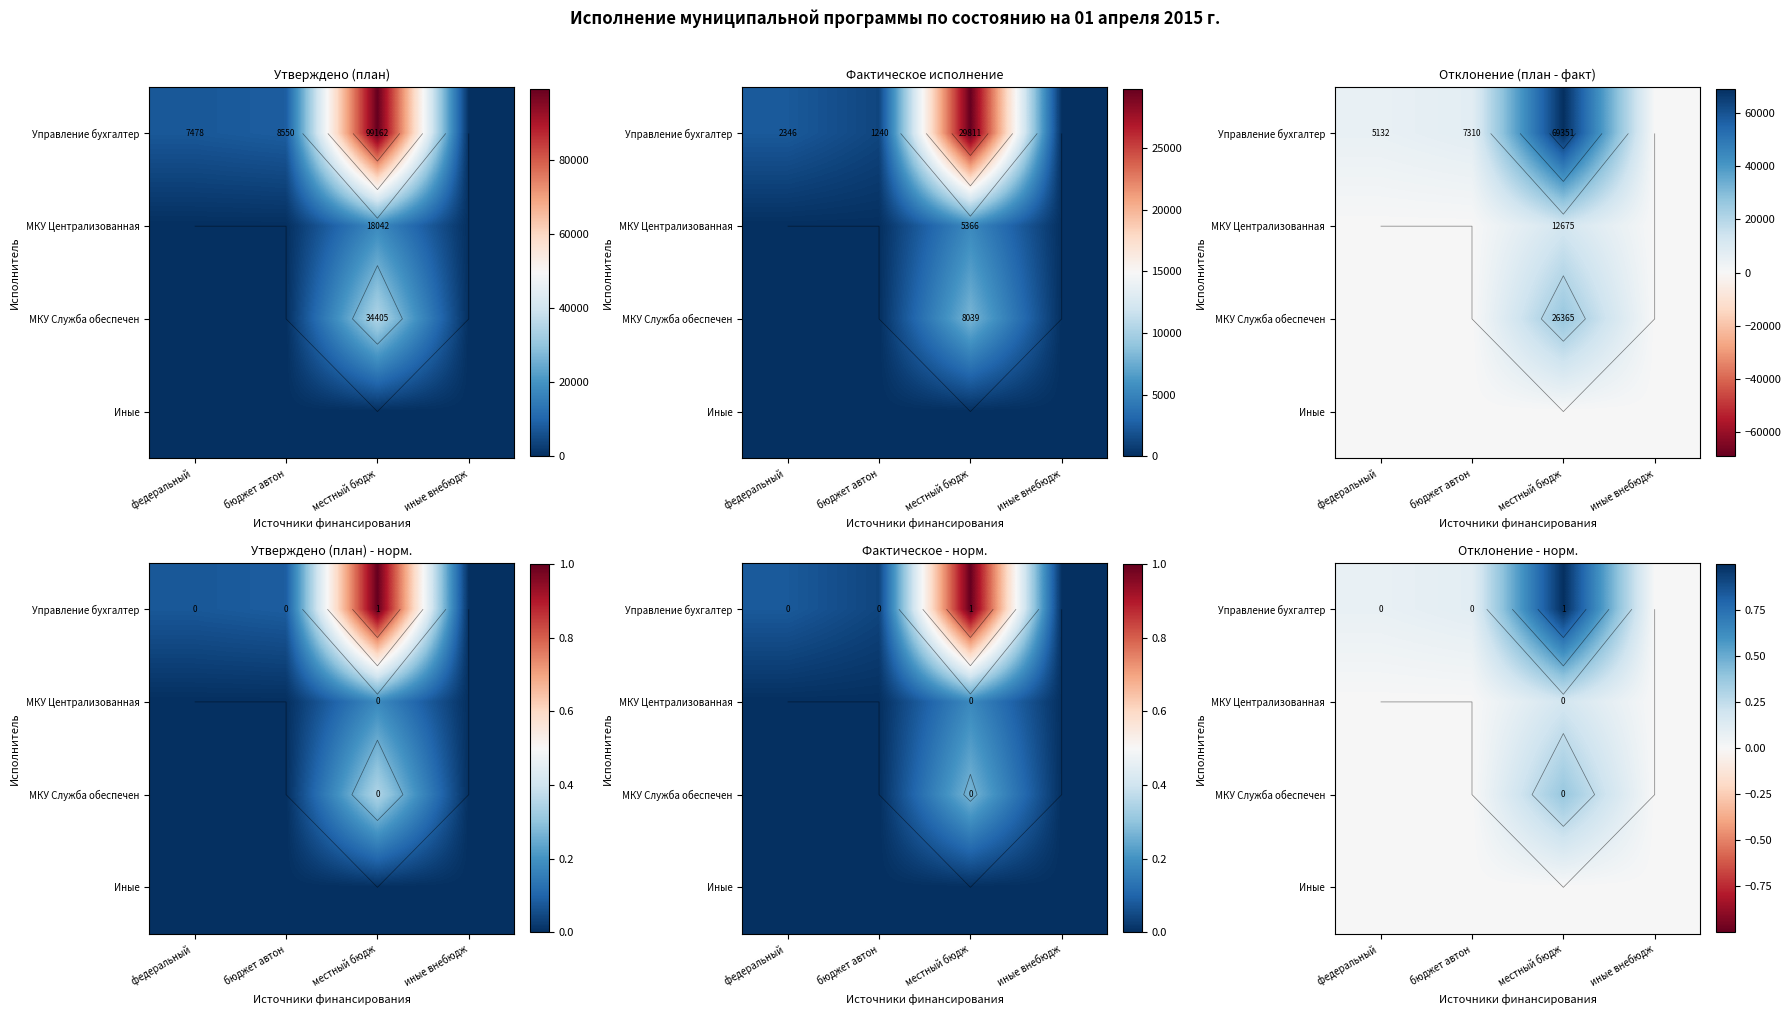

Rank the series by their average value, from lowest to highest.

Иные, МКУ Централизованная, МКУ Служба обеспечен, Управление бухгалтер